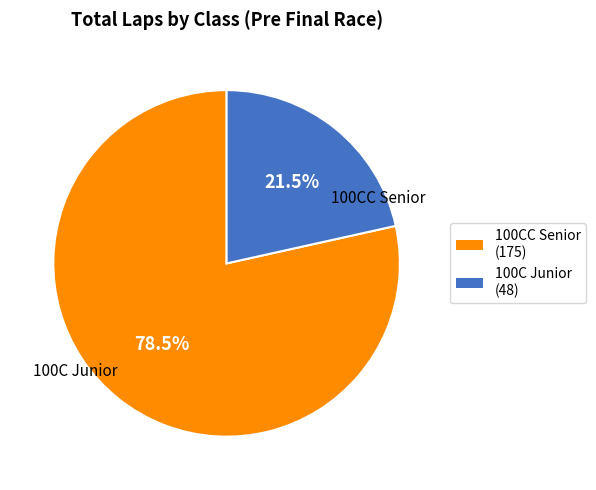

Which category has the smallest portion of the pie?

100C Junior (48)